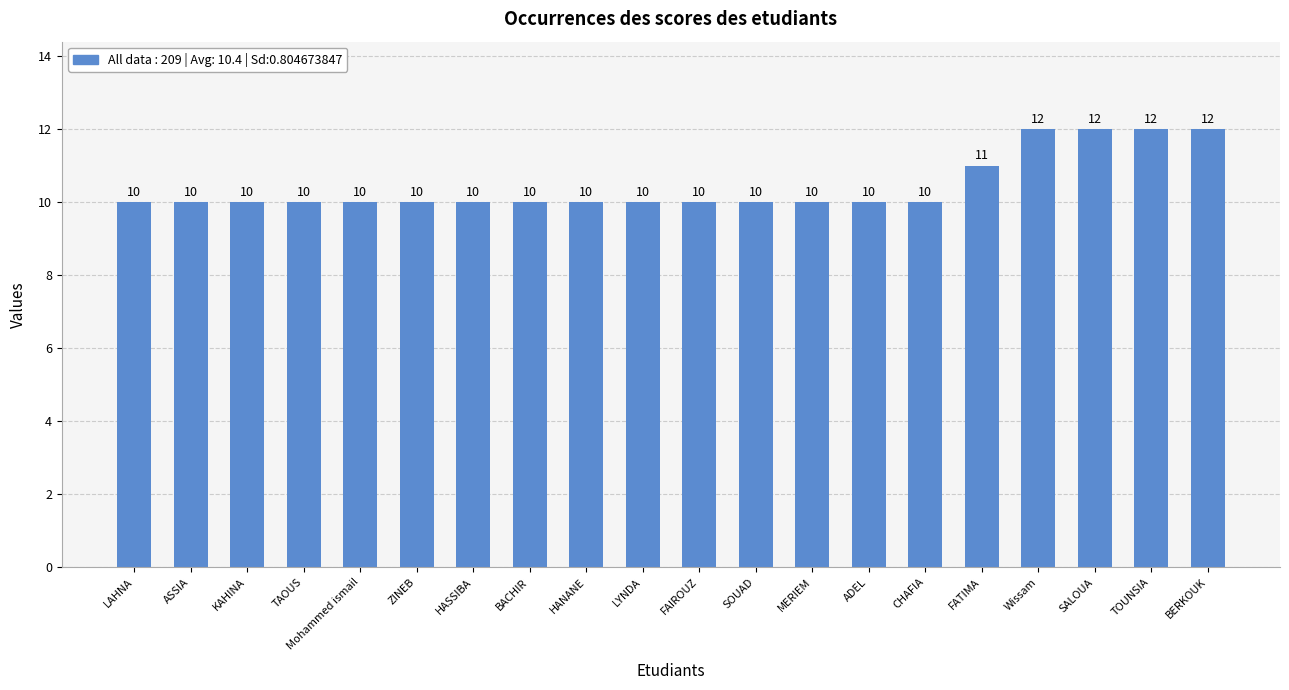

Reading left to right, transcribe all the data shown in this chart.

LAHNA=10	ASSIA=10	KAHINA=10	TAOUS=10	Mohammed ismail=10	ZINEB=10	HASSIBA=10	BACHIR=10	HANANE=10	LYNDA=10	FAIROUZ=10	SOUAD=10	MERIEM=10	ADEL=10	CHAFIA=10	FATIMA=11	Wissam=12	SALOUA=12	TOUNSIA=12	BERKOUK=12